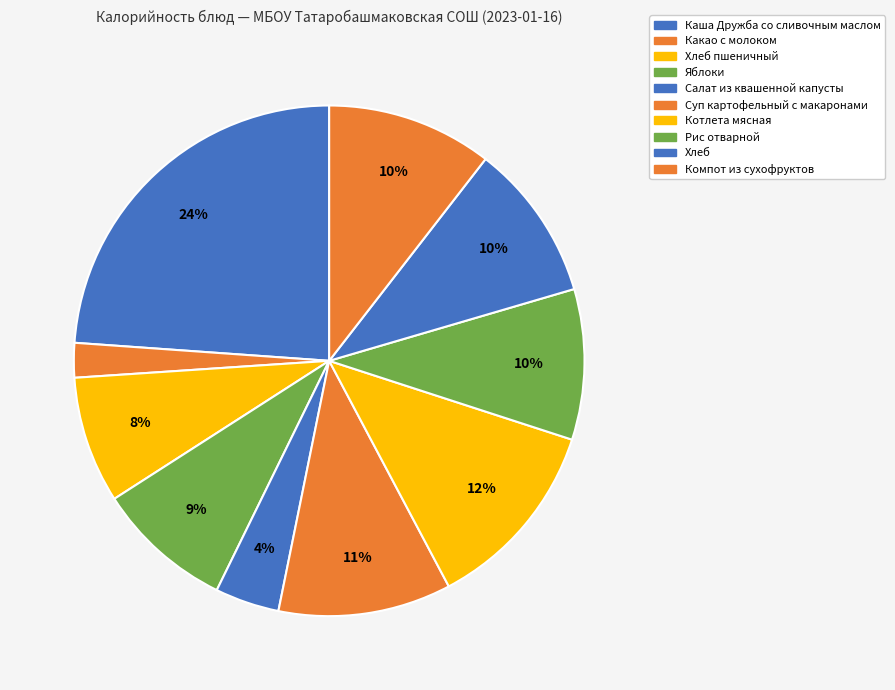

How many segments does this pie chart have?

10